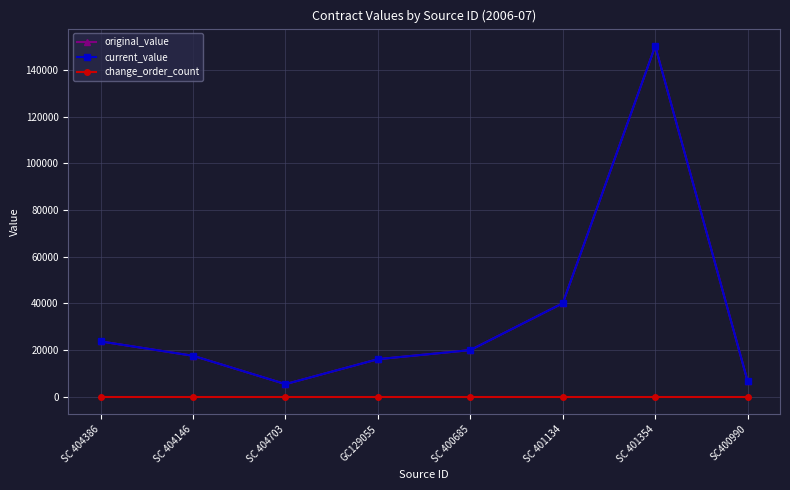

Which series has the largest total across all categories?

original_value